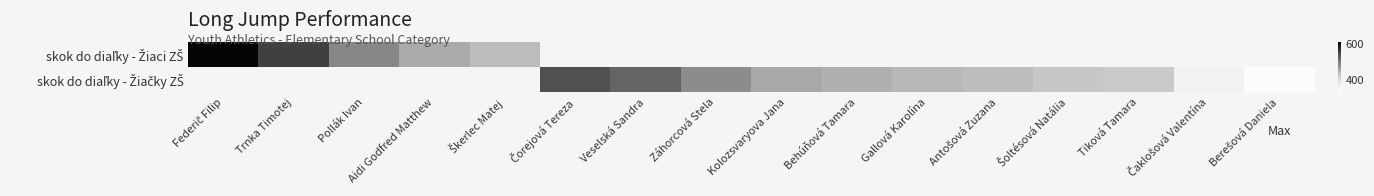

What is the maximum value shown in the chart?

604